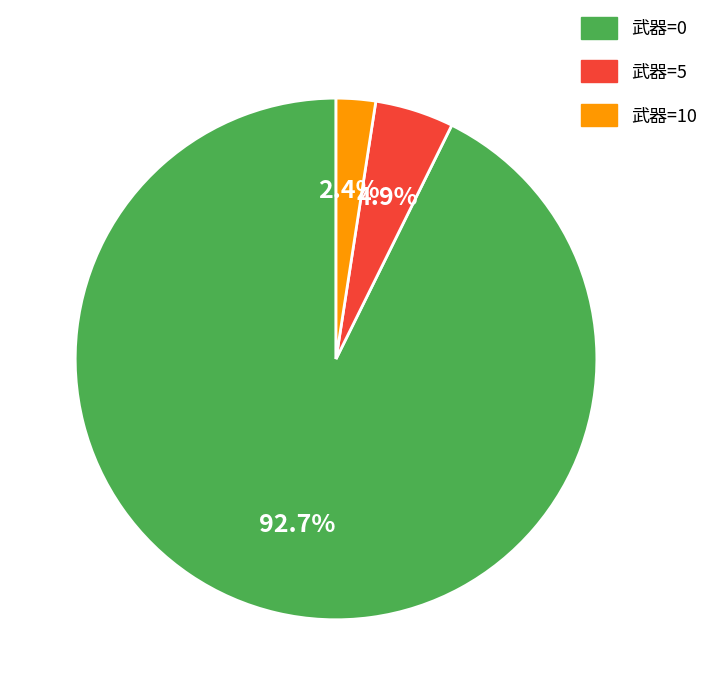

What percentage is the 武器=10 slice, to the nearest percent?

2%